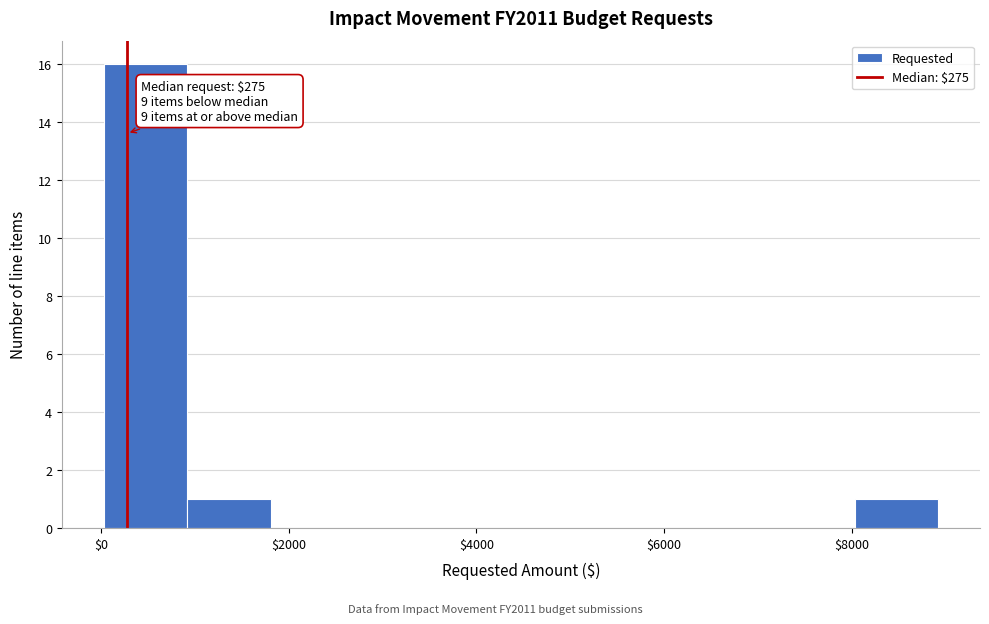

Over which range of the x-axis is the bar tallest?

0 to 1000